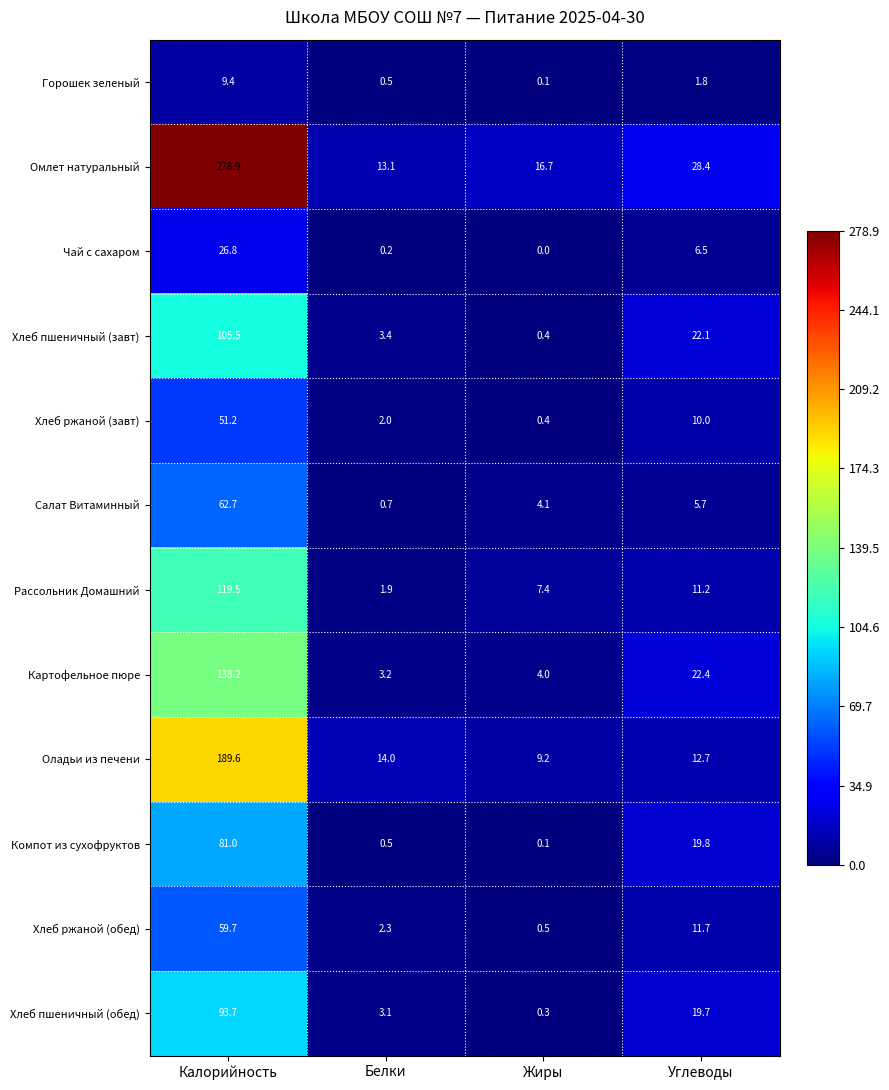

At Калорийность, list the series in order from smallest to largest.

Горошек зеленый, Чай с сахаром, Хлеб ржаной (завт), Хлеб ржаной (обед), Салат Витаминный, Компот из сухофруктов, Хлеб пшеничный (обед), Хлеб пшеничный (завт), Рассольник Домашний, Картофельное пюре, Оладьи из печени, Омлет натуральный